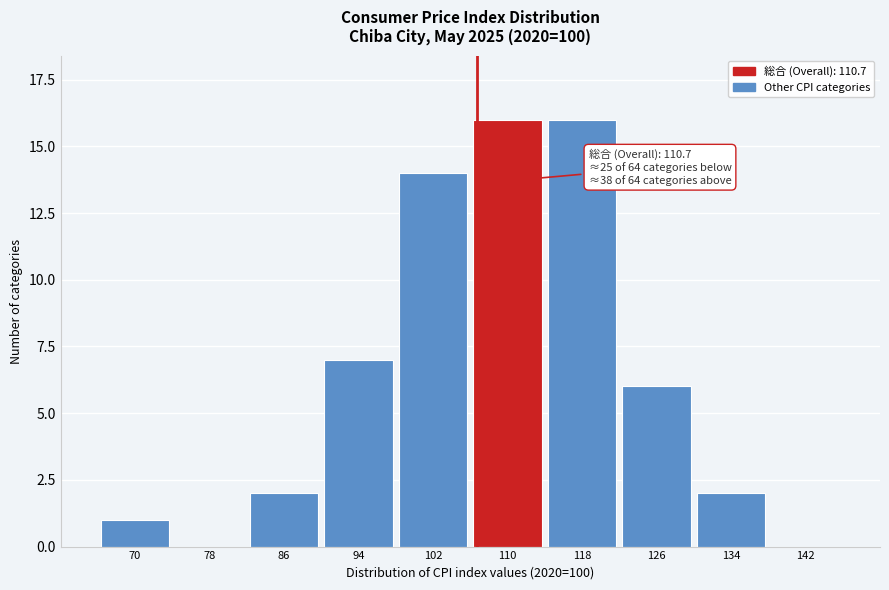

Reading left to right, list all the values displayed in this chart.

70=1	78=0	86=2	94=7	102=14	110=16	118=16	126=6	134=2	142=0